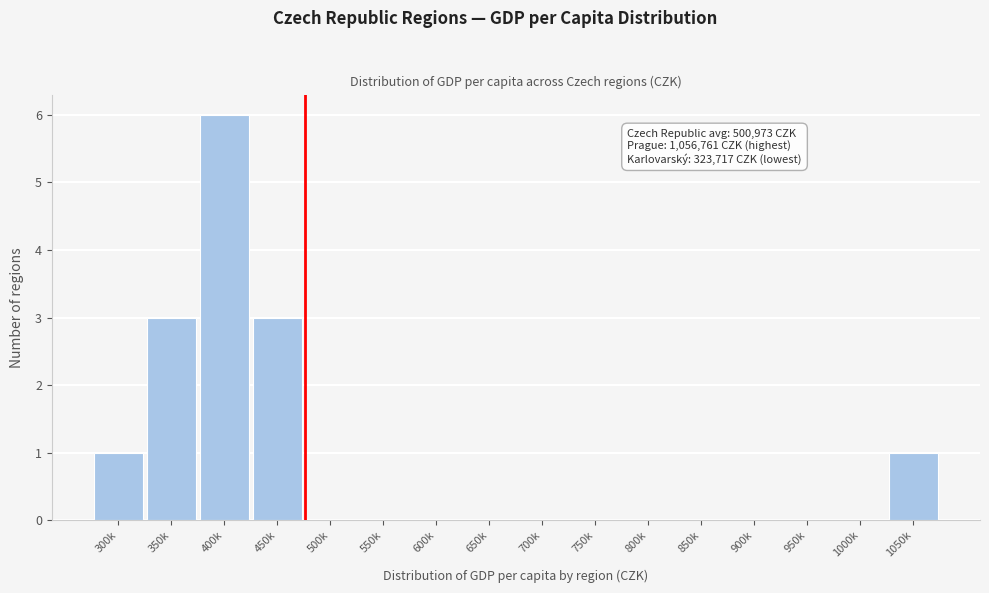

Reading left to right, extract all data points from this chart.

300k=1	350k=3	400k=6	450k=3	500k=0	550k=0	600k=0	650k=0	700k=0	750k=0	800k=0	850k=0	900k=0	950k=0	1000k=0	1050k=1